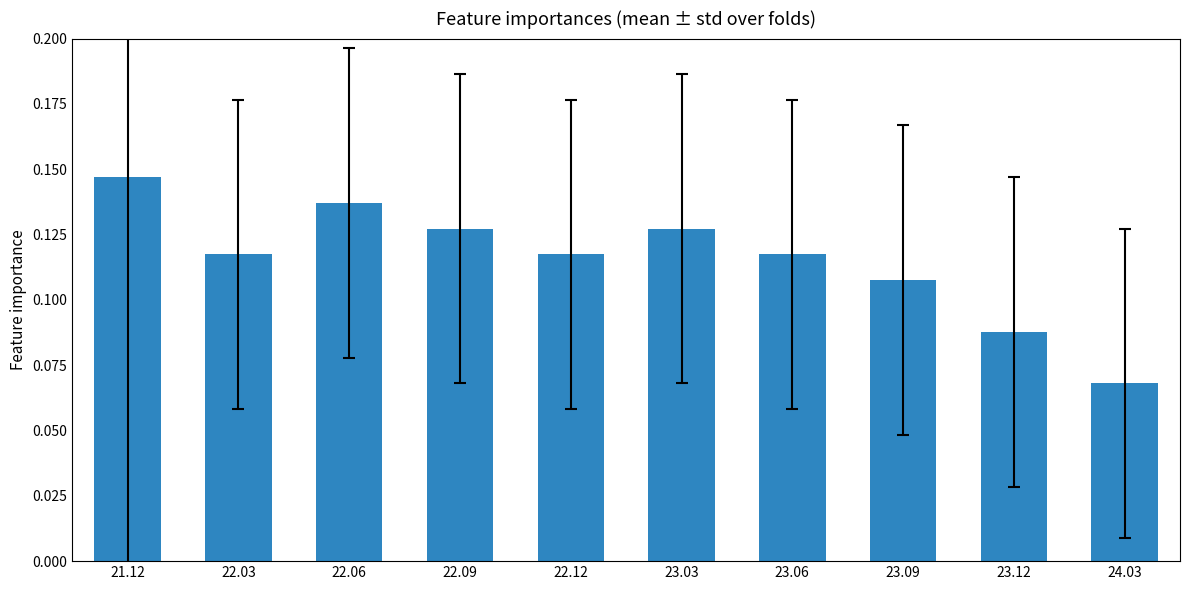

How many values are between 0 and 1?

10